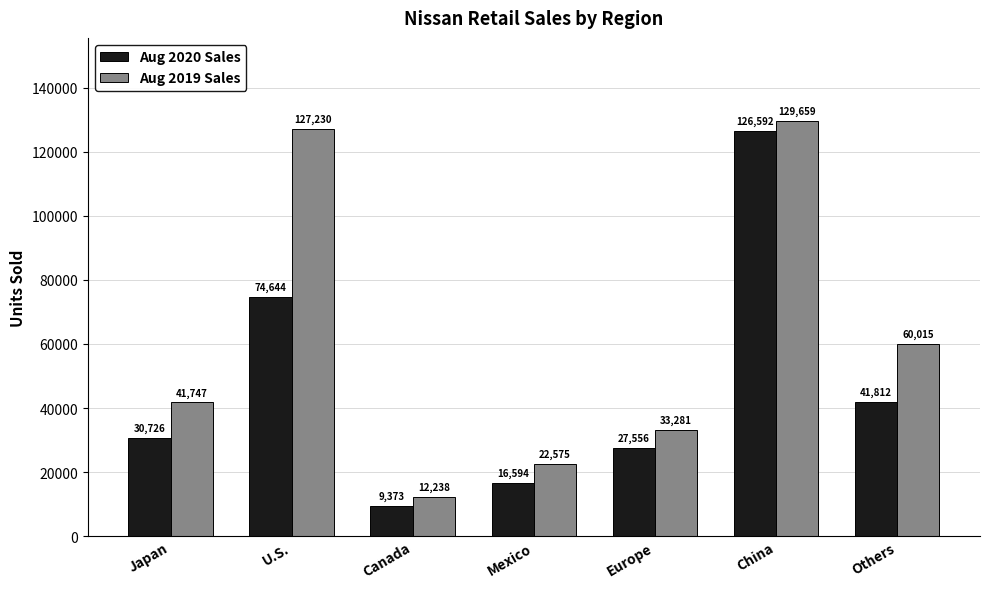

List the labels in order of Aug 2020 Sales value, smallest first.

Canada, Mexico, Europe, Japan, Others, U.S., China